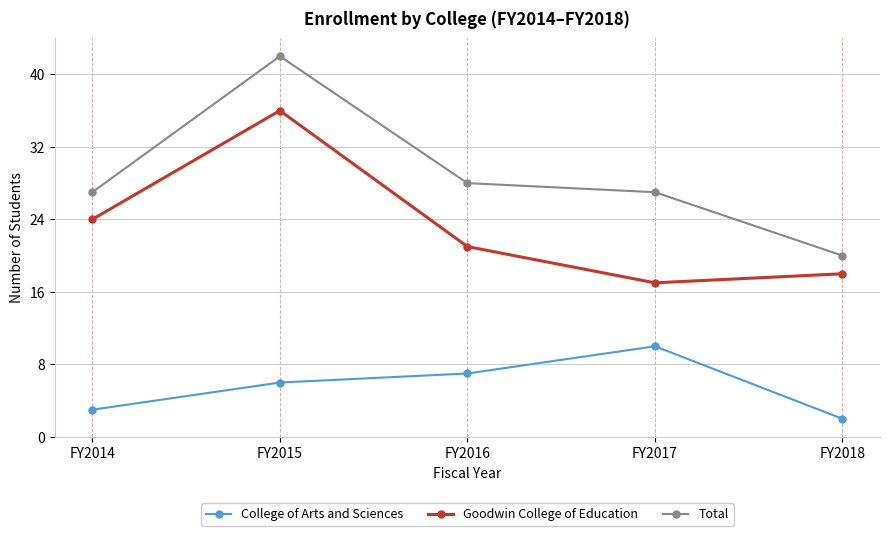

Rank the categories by College of Arts and Sciences value from highest to lowest.

FY2017, FY2016, FY2015, FY2014, FY2018